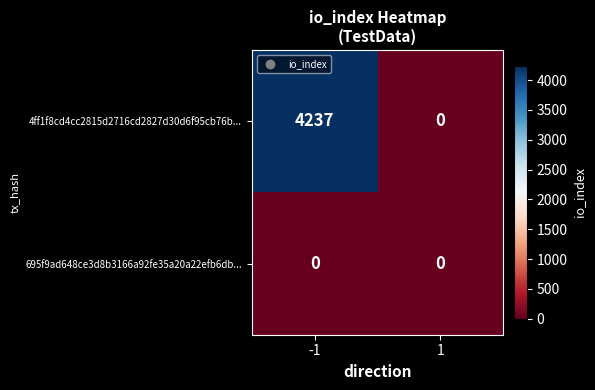

Which series has the largest total across all categories?

4ff1f8cd4cc2815d2716cd2827d30d6f95cb76b...